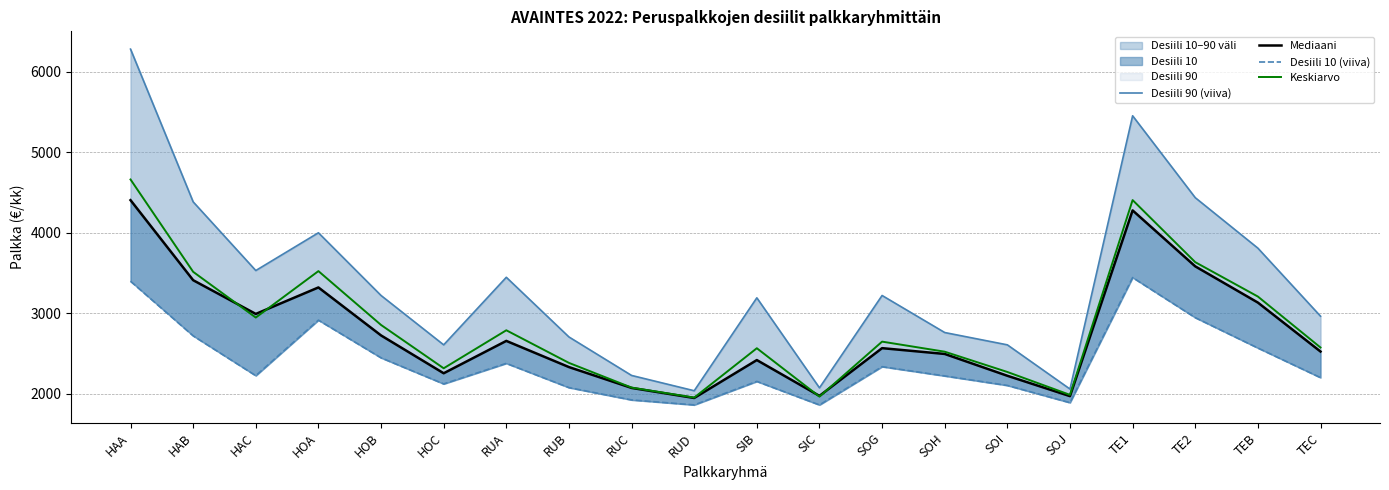

What is the greatest value displayed?

6283